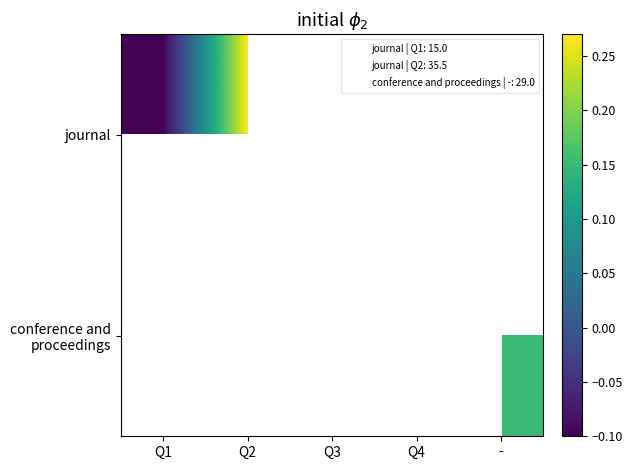

What is the maximum value shown in the chart?

0.3